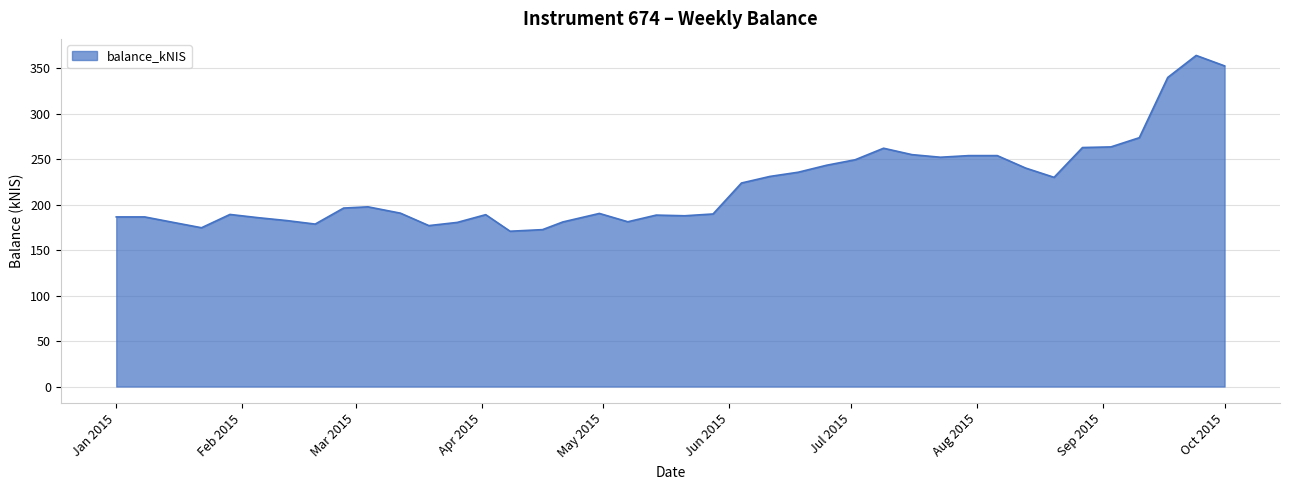

What is the minimum value shown in the chart?

170.9